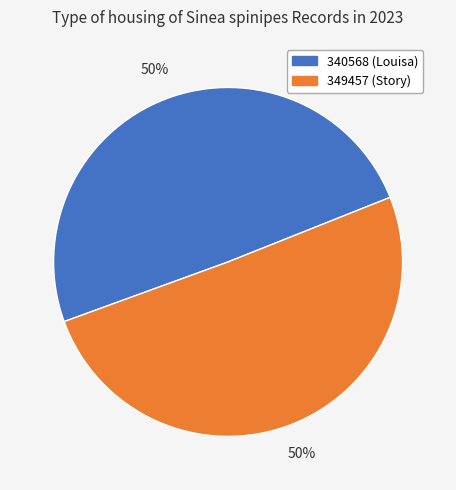

To the nearest percent, what portion does 349457 (Story) represent?

50%